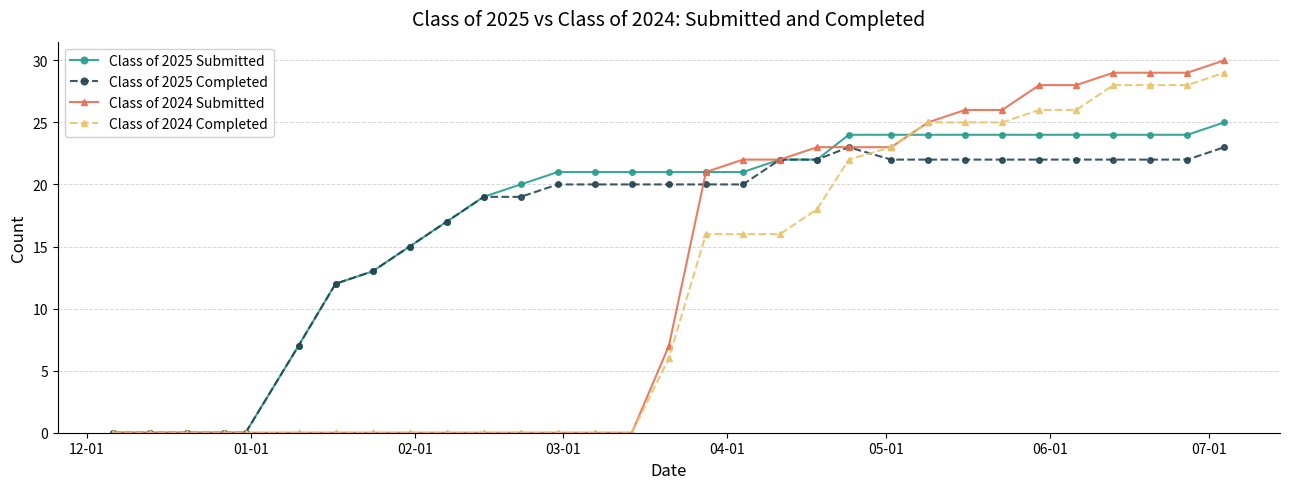

What is the greatest value displayed?

30